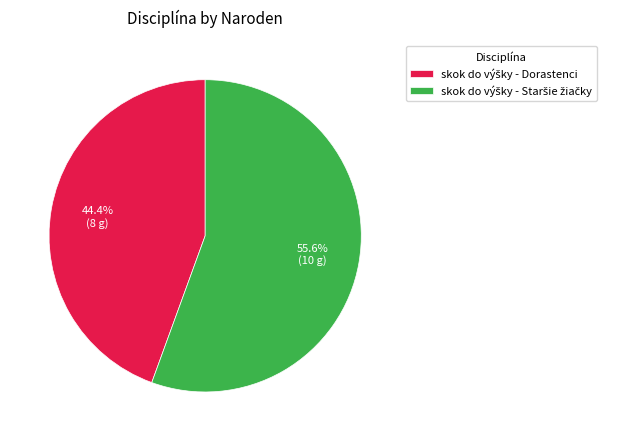

Is there a majority slice in this chart?

Yes